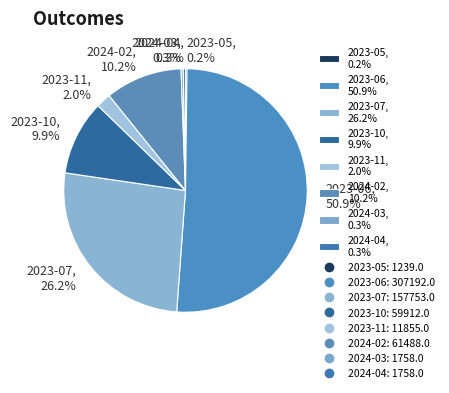

To the nearest percent, what is the difference between the largest and smallest slice percentages?

51%